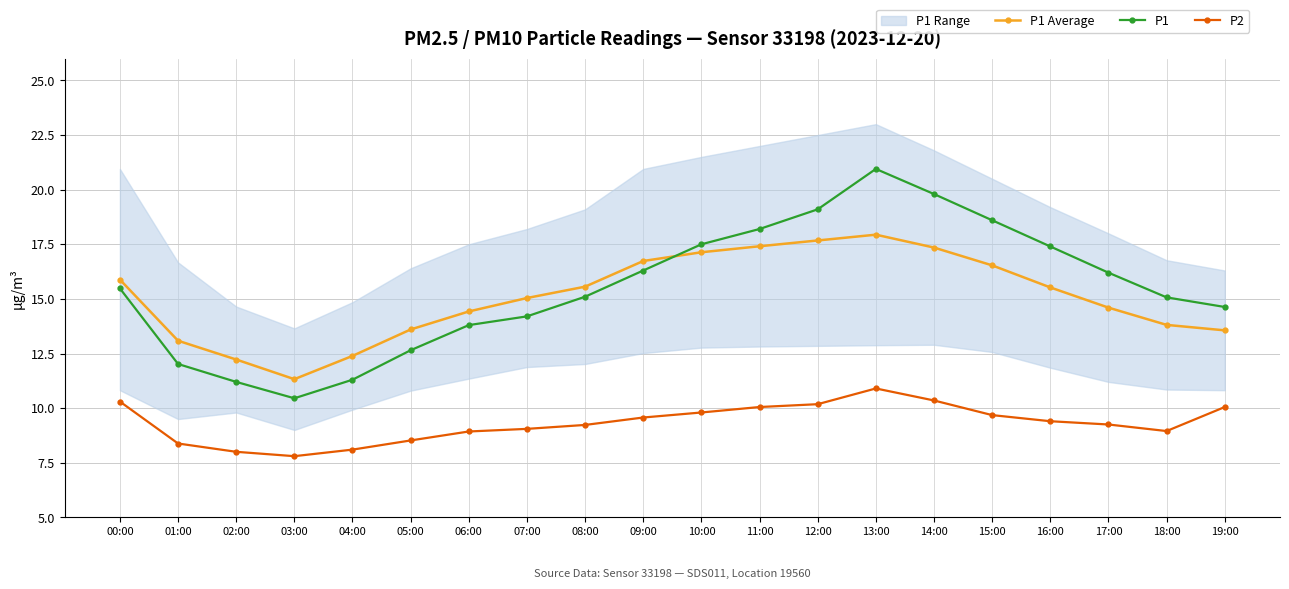

What is the label of the 3rd point from the left?

02:00